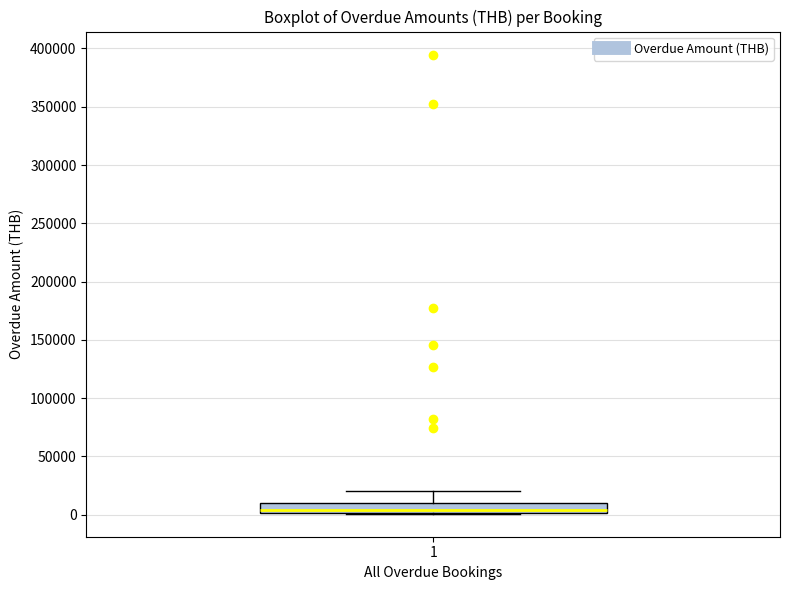

Read this box plot against the y-axis: the position of the median line, the range covered by the box, and the ends of both whiskers. The values are not printed on the chart, so give them approximately, as read against the axis.

median 5000, box 0 to 10000, whiskers 0 to 20000